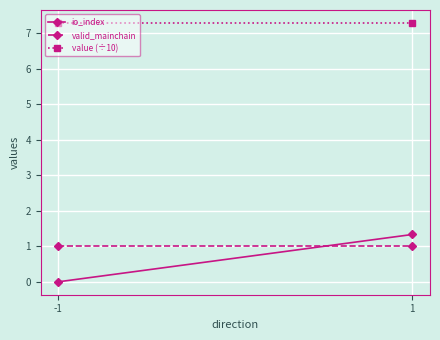

Reading right to left, list all the values displayed in this chart.

io_index: 1=1.3	-1=0.0
valid_mainchain: 1=1.0	-1=1.0
value (÷10): 1=7.3	-1=7.3